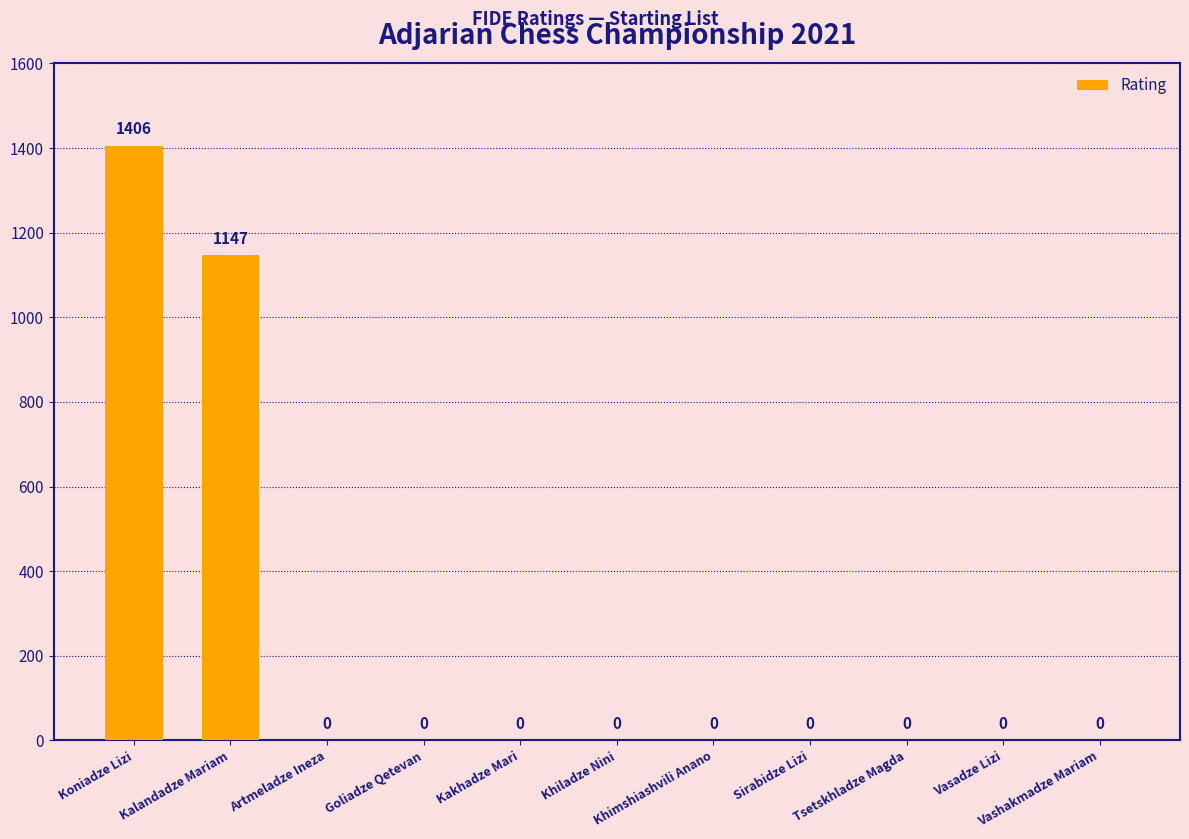

What is the sum of all values?

2553